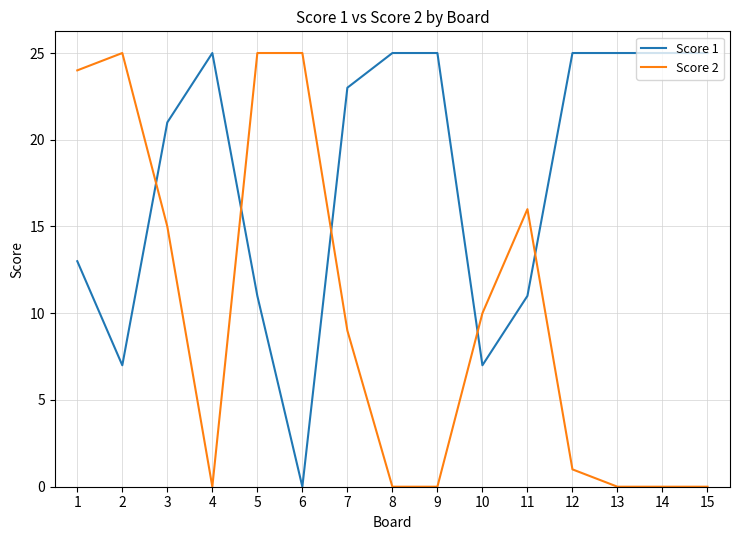

Reading left to right, what are all the values shown in this chart?

Score 1: 1=13	2=7	3=21	4=25	5=11	6=0	7=23	8=25	9=25	10=7	11=11	12=25	13=25	14=25	15=25
Score 2: 1=24	2=25	3=15	4=0	5=25	6=25	7=9	8=0	9=0	10=10	11=16	12=1	13=0	14=0	15=0